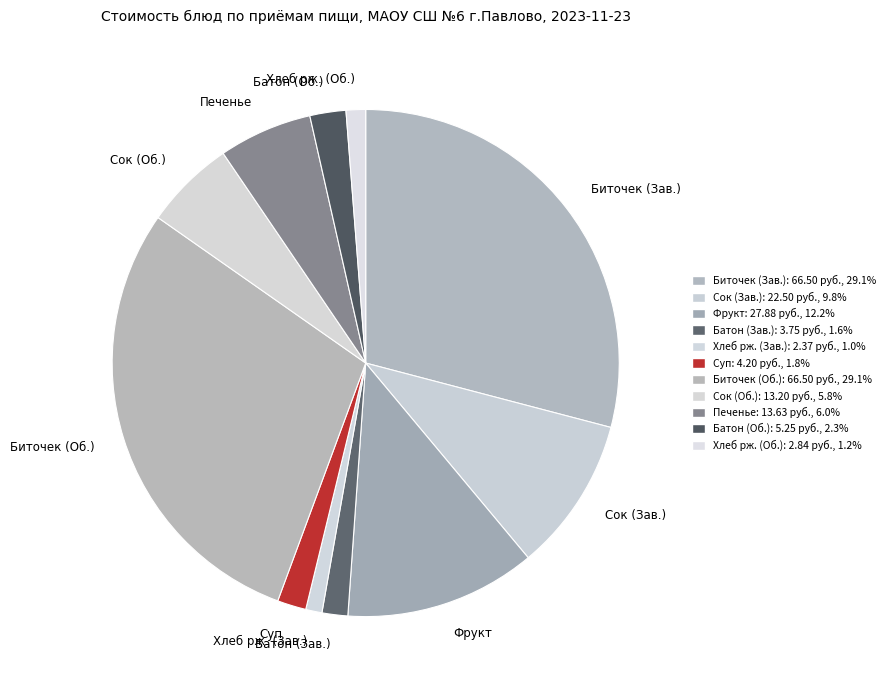

Does any single category account for the majority?

No